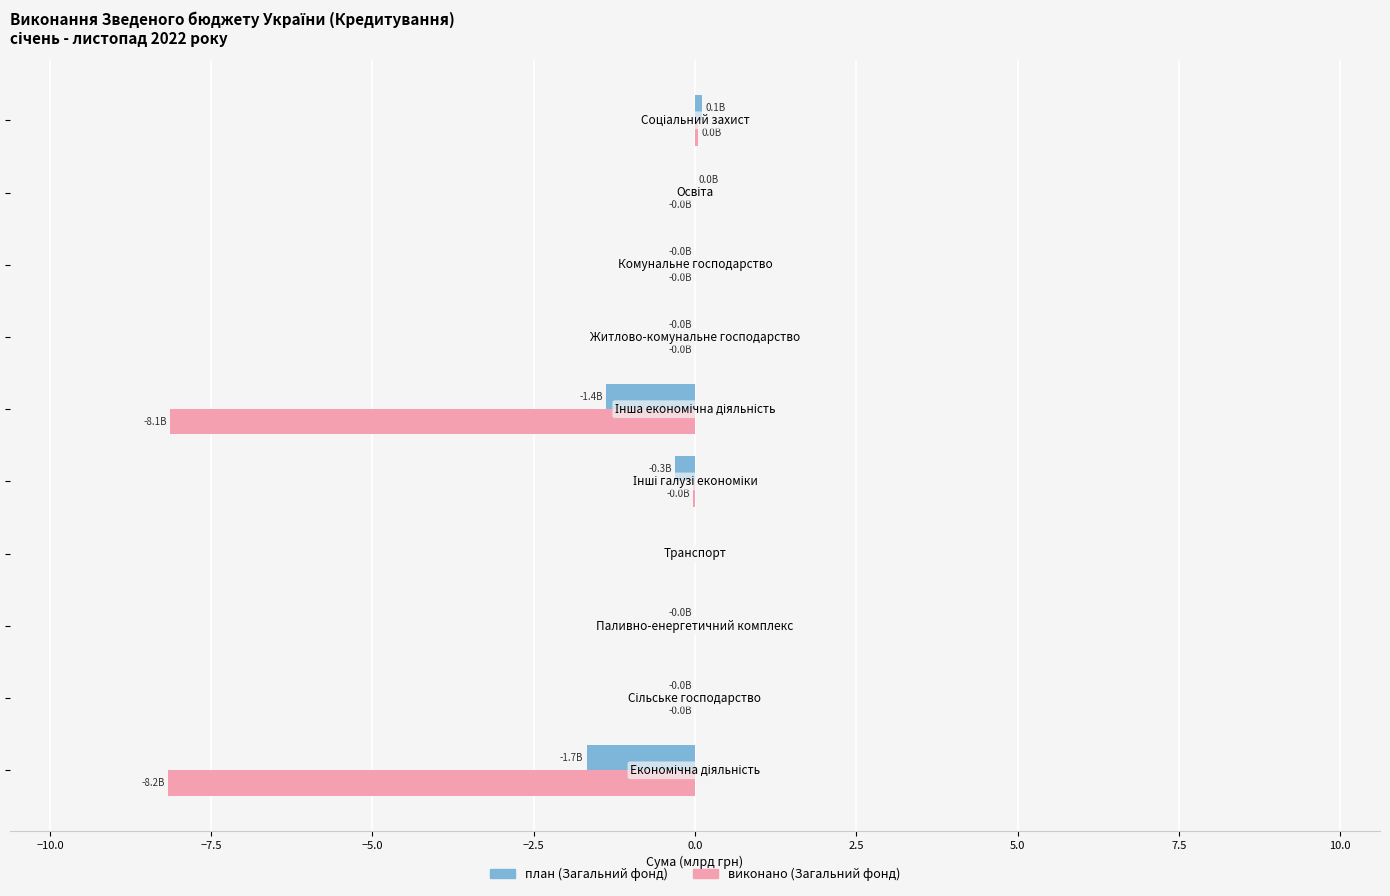

Which series has the largest total across all categories?

план (Загальний фонд)